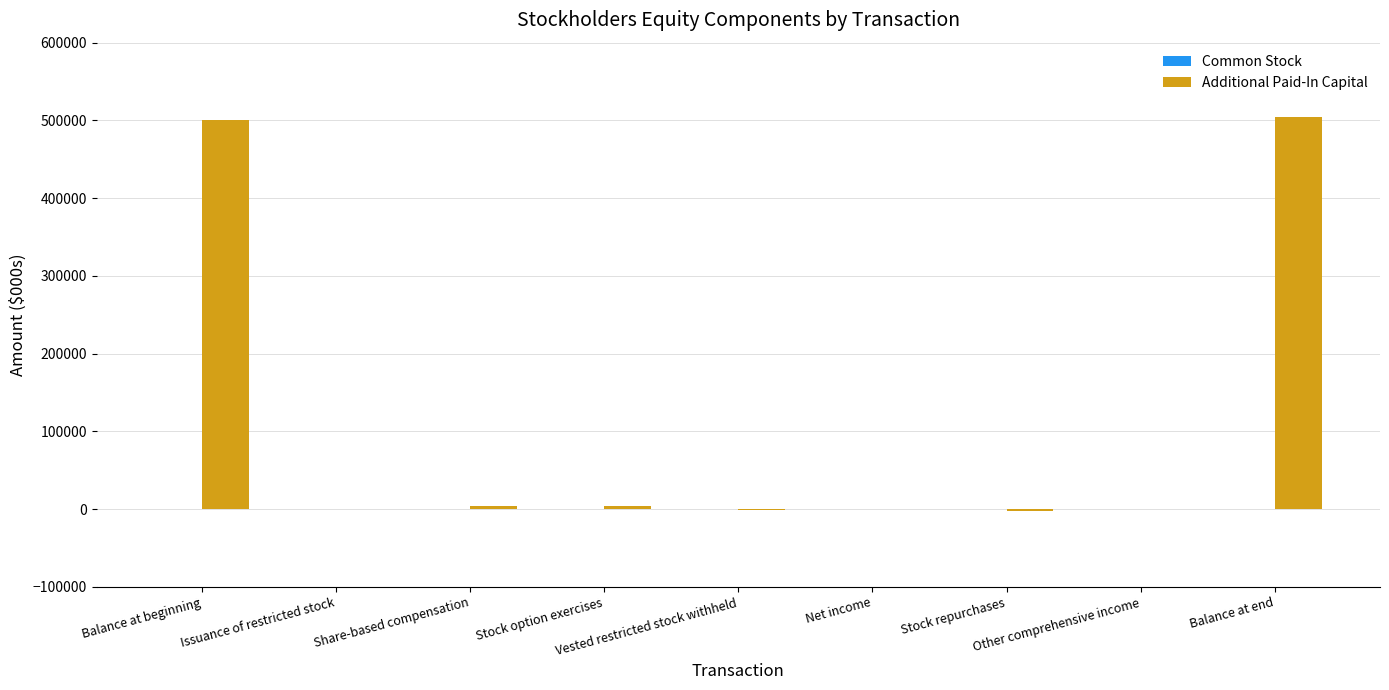

Which series has the largest total across all categories?

Additional Paid-In Capital